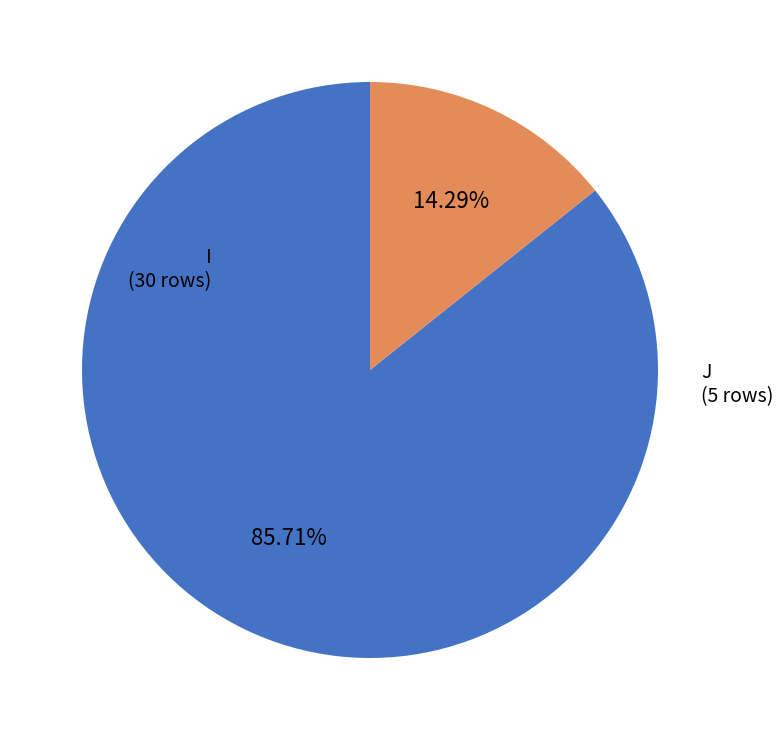

How many segments does this pie chart have?

2